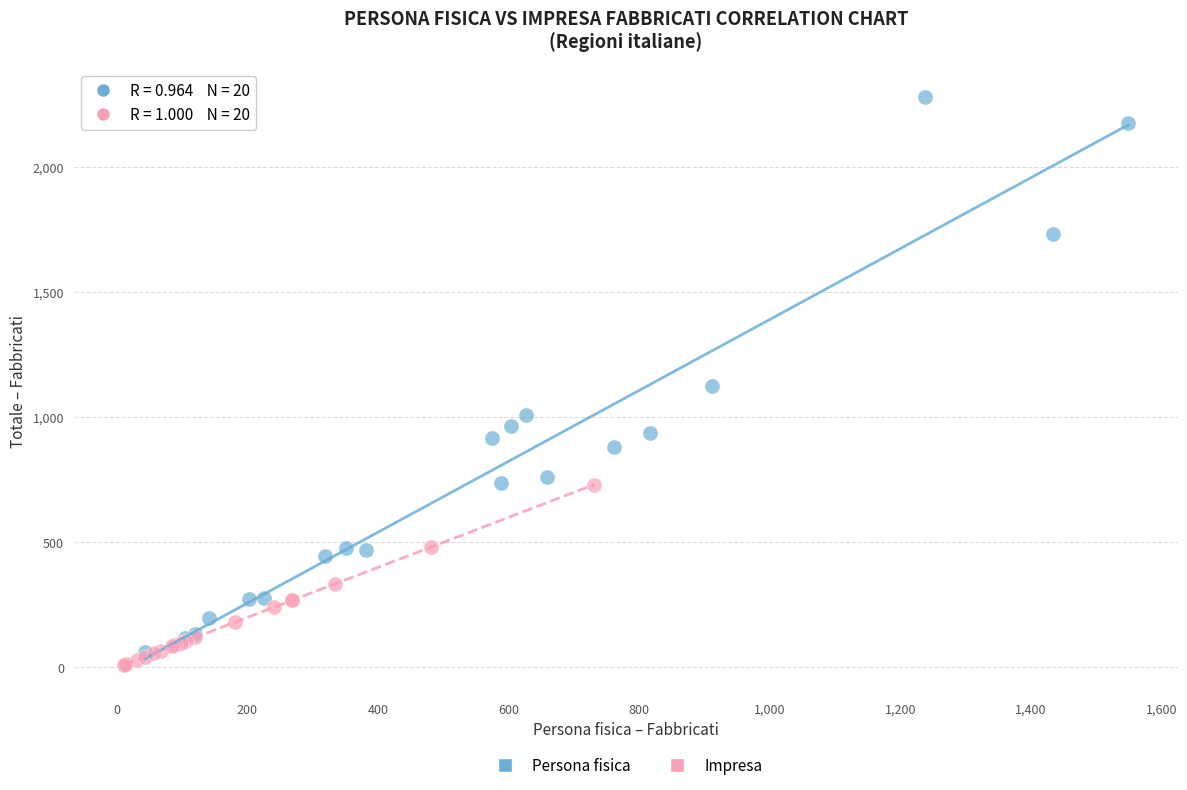

Which series reaches the minimum Y coordinate?

Impresa